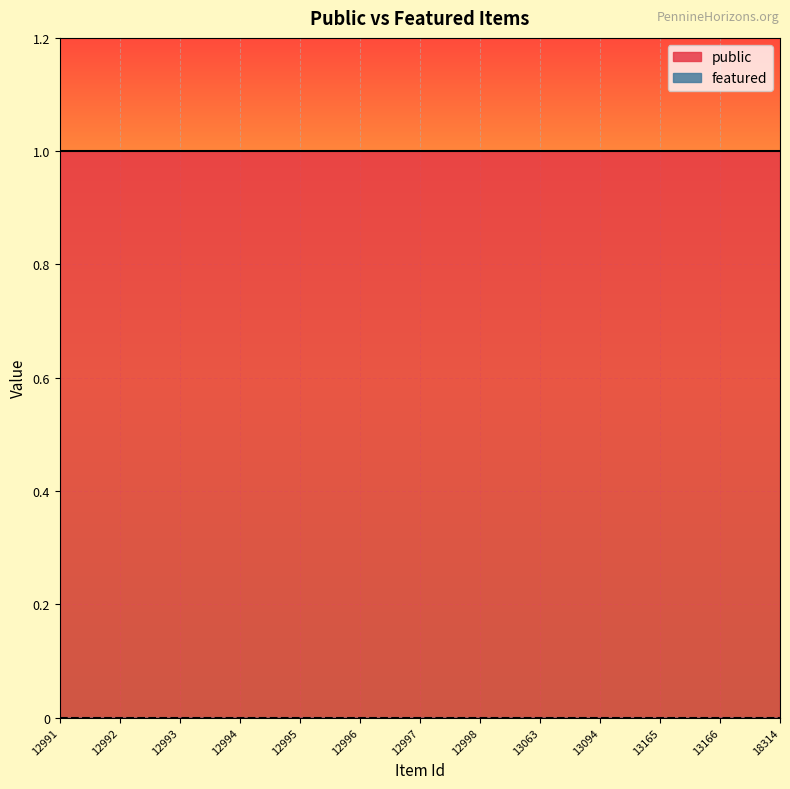

What is the highest value of the public series?

1